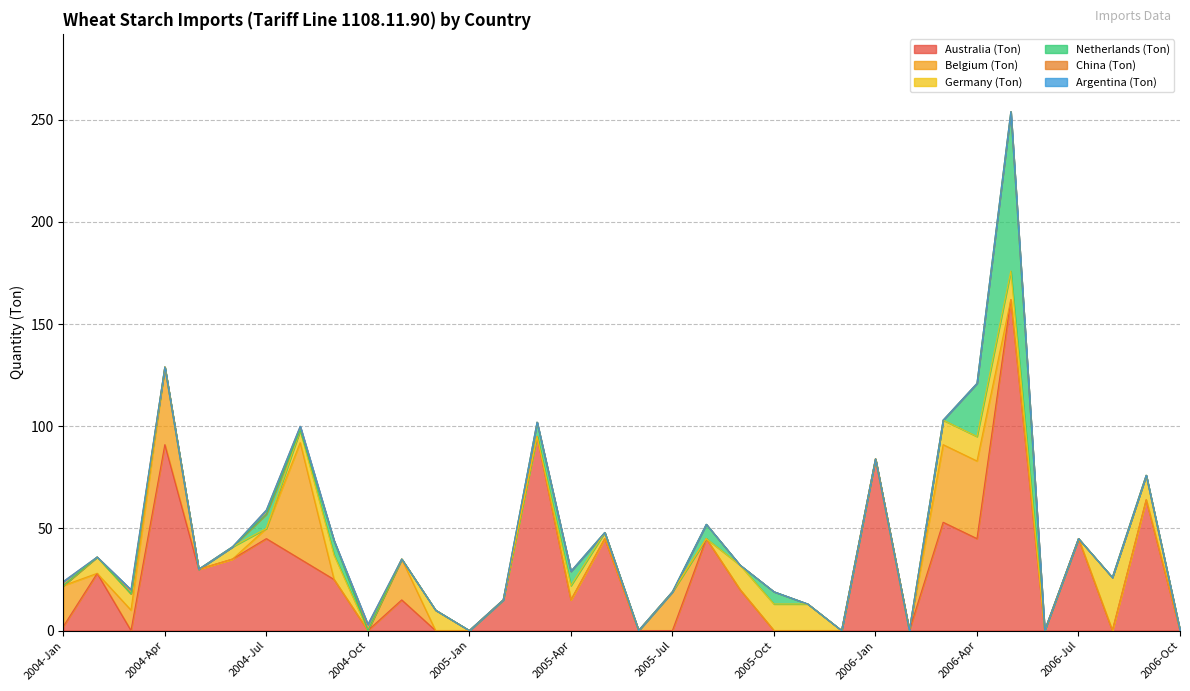

The Belgium (Ton) series shows 38 at 2006-Mar. True or false?

True